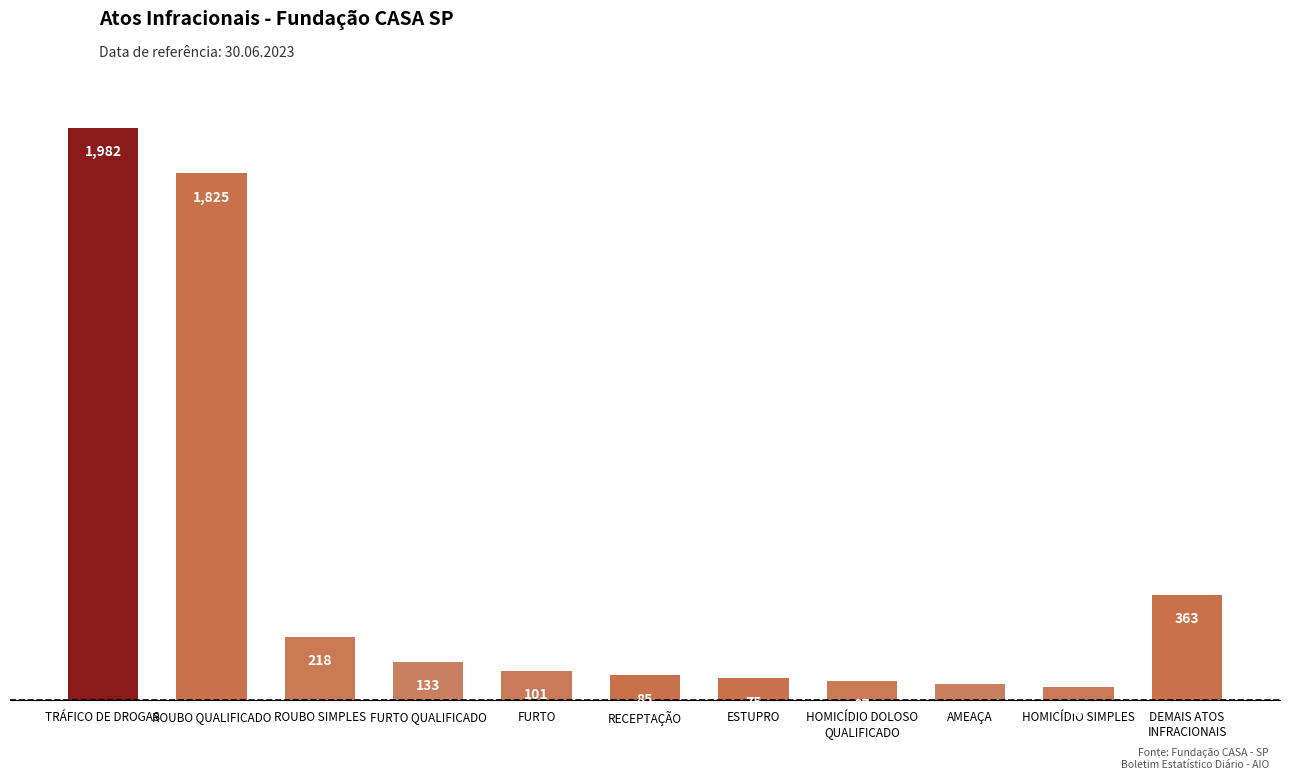

How many values are below 101?

5